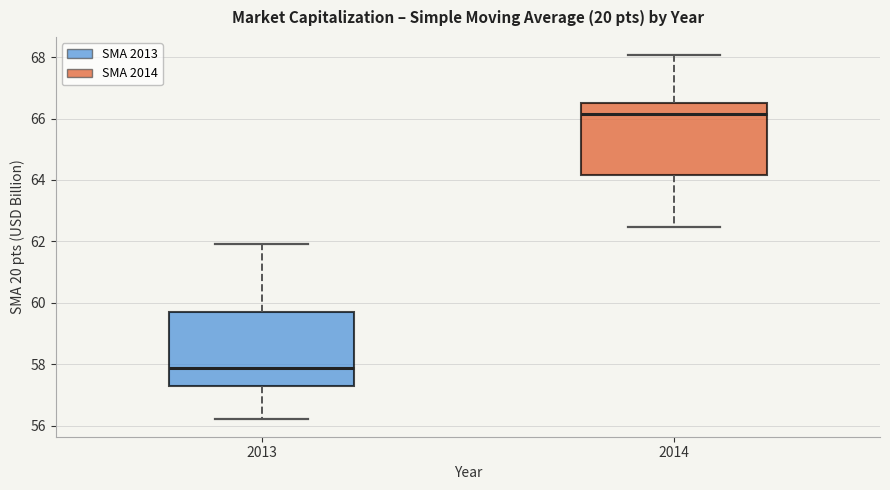

Reading left to right, transcribe this box plot: for each box, give where its median line is, the range the box spans, and where its two whiskers end, as read against the y-axis. The values are not printed on the chart, so give them approximately, as read against the axis.

2013: median 57.8, box 57.4 to 59.6, whiskers 56.2 to 62.0
2014: median 66.2, box 64.2 to 66.6, whiskers 62.4 to 68.0